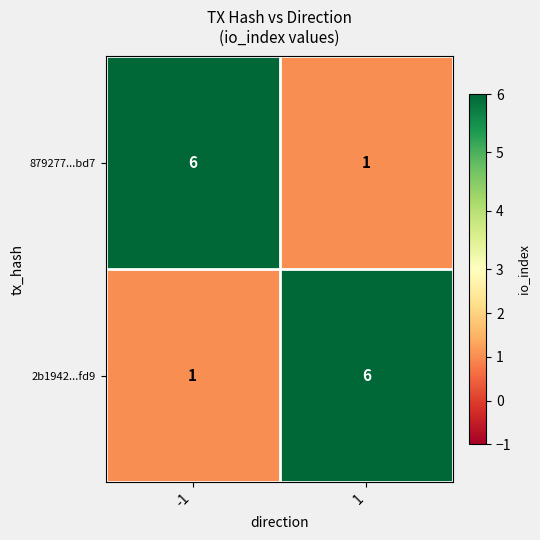

What is the spread (max minus min) of values at 1?

5